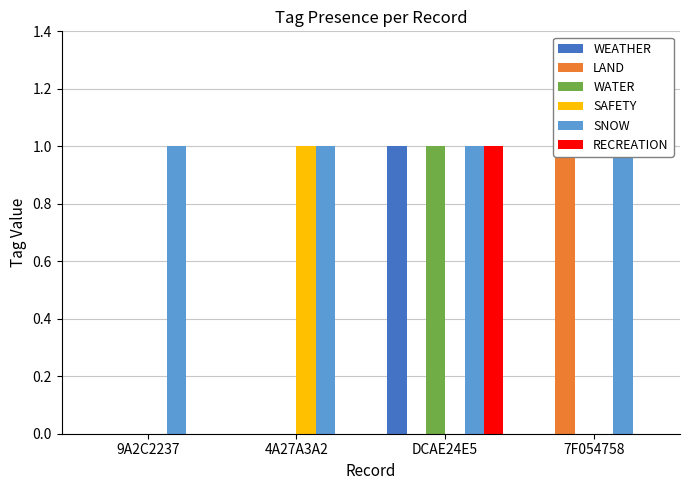

What position from the right is 7F054758?

1